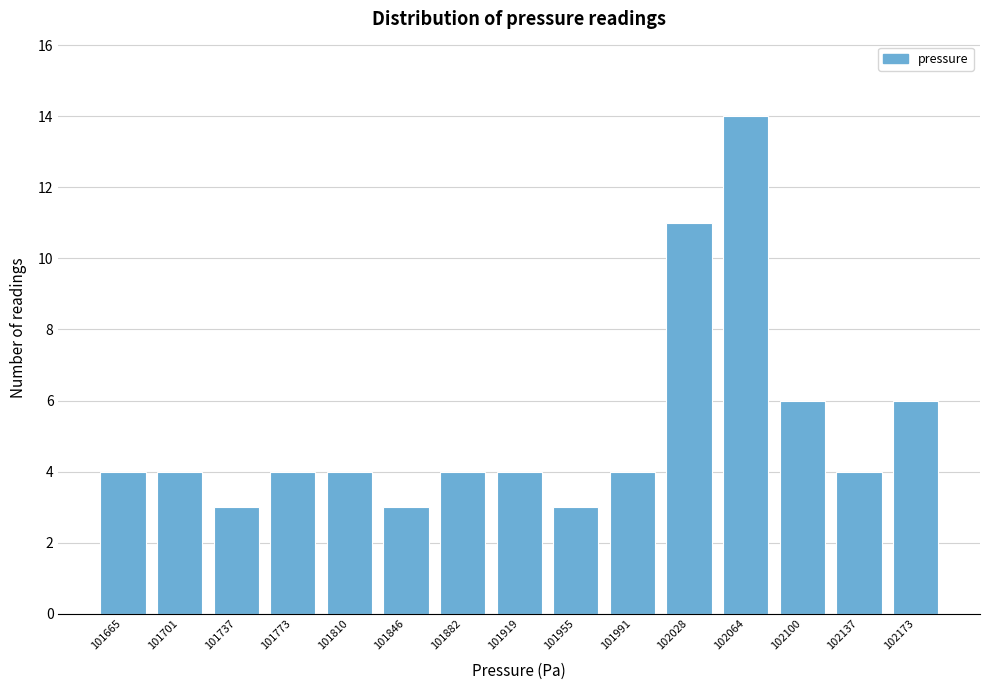

Reading left to right, list all the values displayed in this chart.

4	4	3	4	4	3	4	4	3	4	11	14	6	4	6